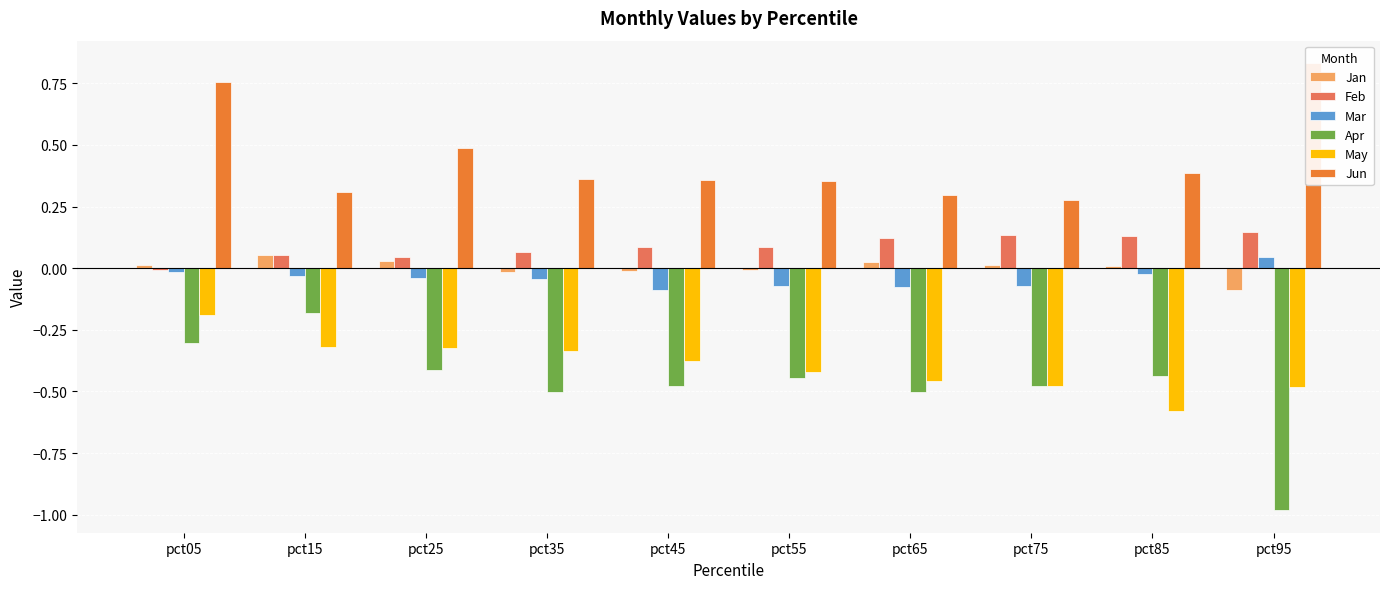

Is the value of Apr at pct65 greater than the value of Feb at pct15?

No